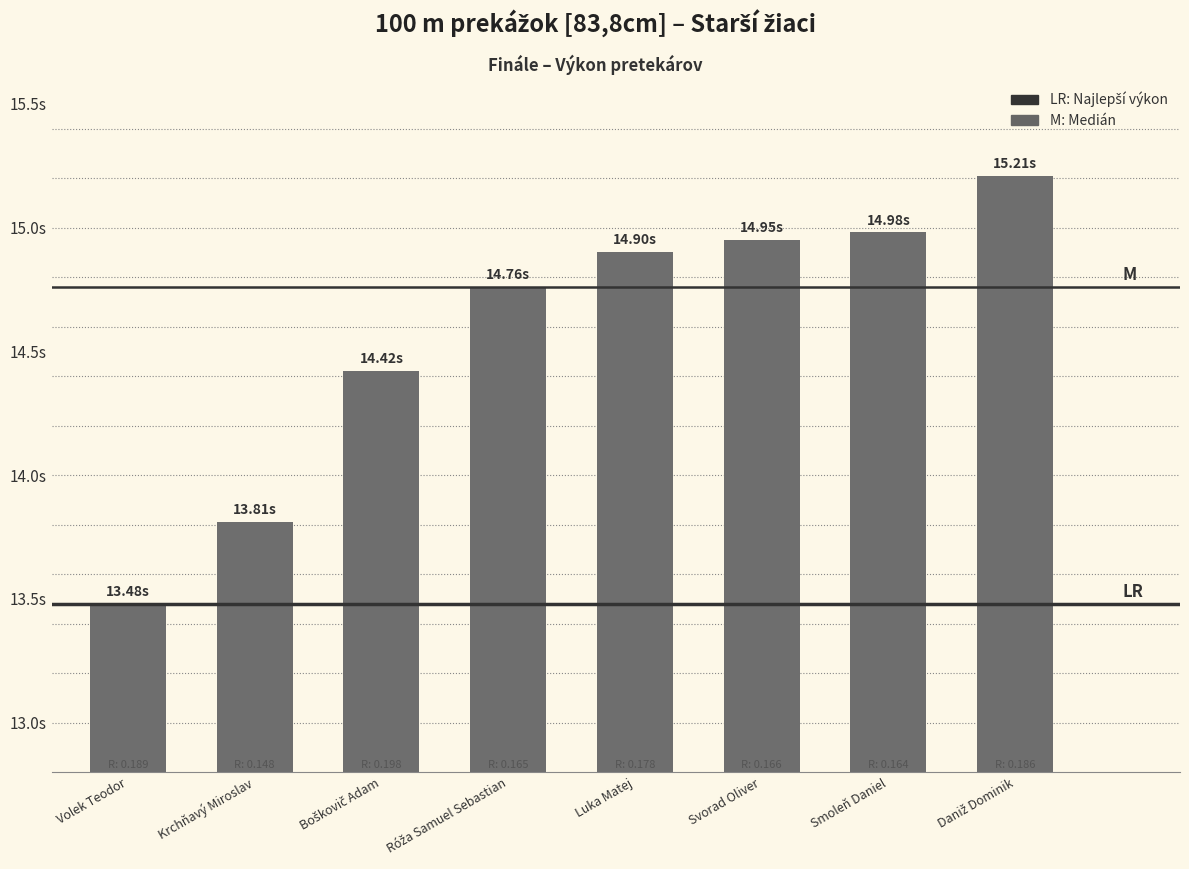

What is the maximum value shown in the chart?

15.2